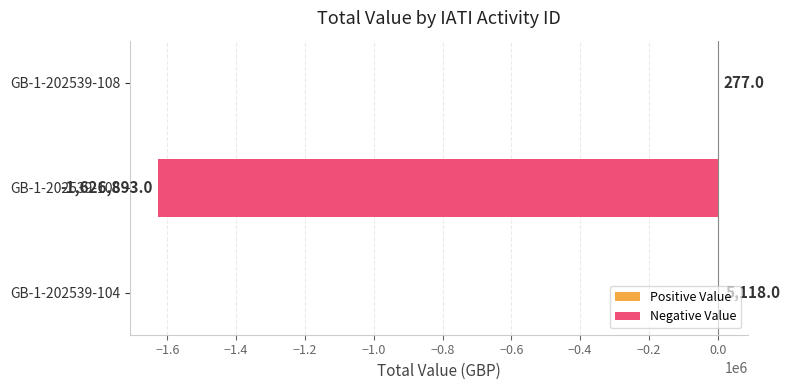

The value at GB-1-202539-106 is -1626893. True or false?

True